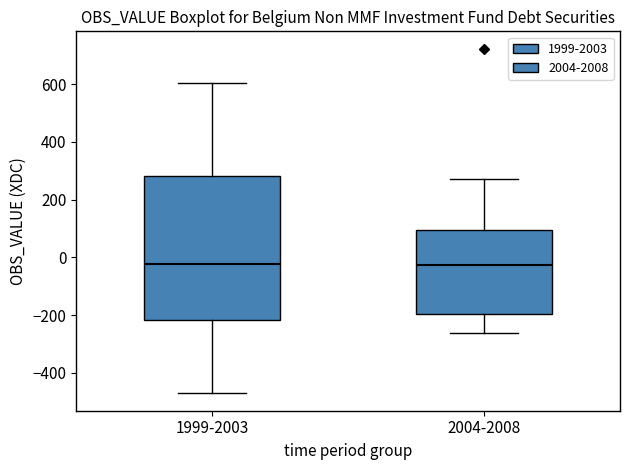

Reading left to right, transcribe this box plot: for each box, give where its median line is, the range the box spans, and where its two whiskers end, as read against the y-axis. The values are not printed on the chart, so give them approximately, as read against the axis.

1999-2003: median -20, box -220 to 280, whiskers -480 to 600
2004-2008: median -20, box -200 to 100, whiskers -260 to 280